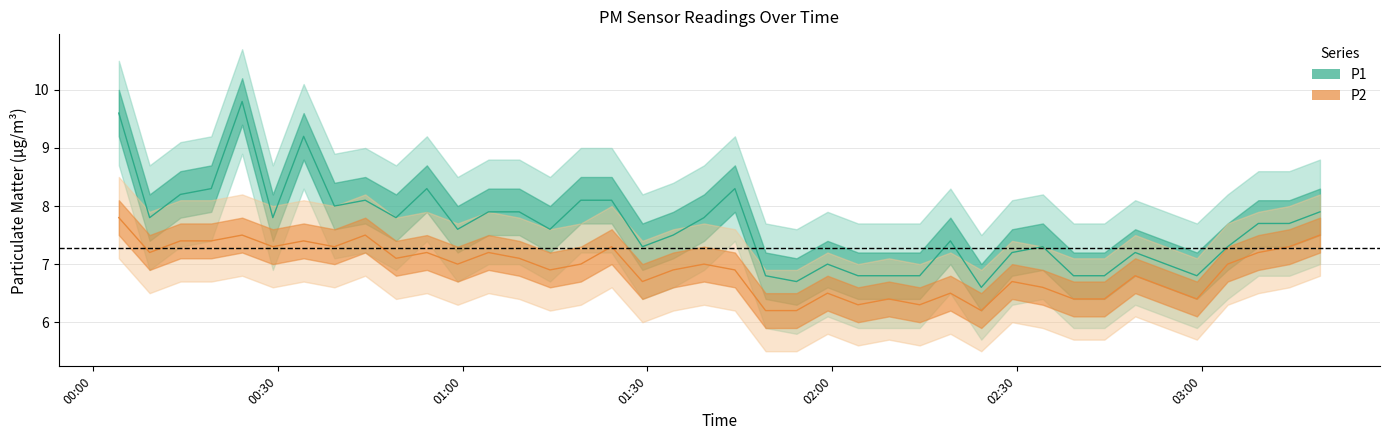

Does the chart have visible grid lines?

Yes